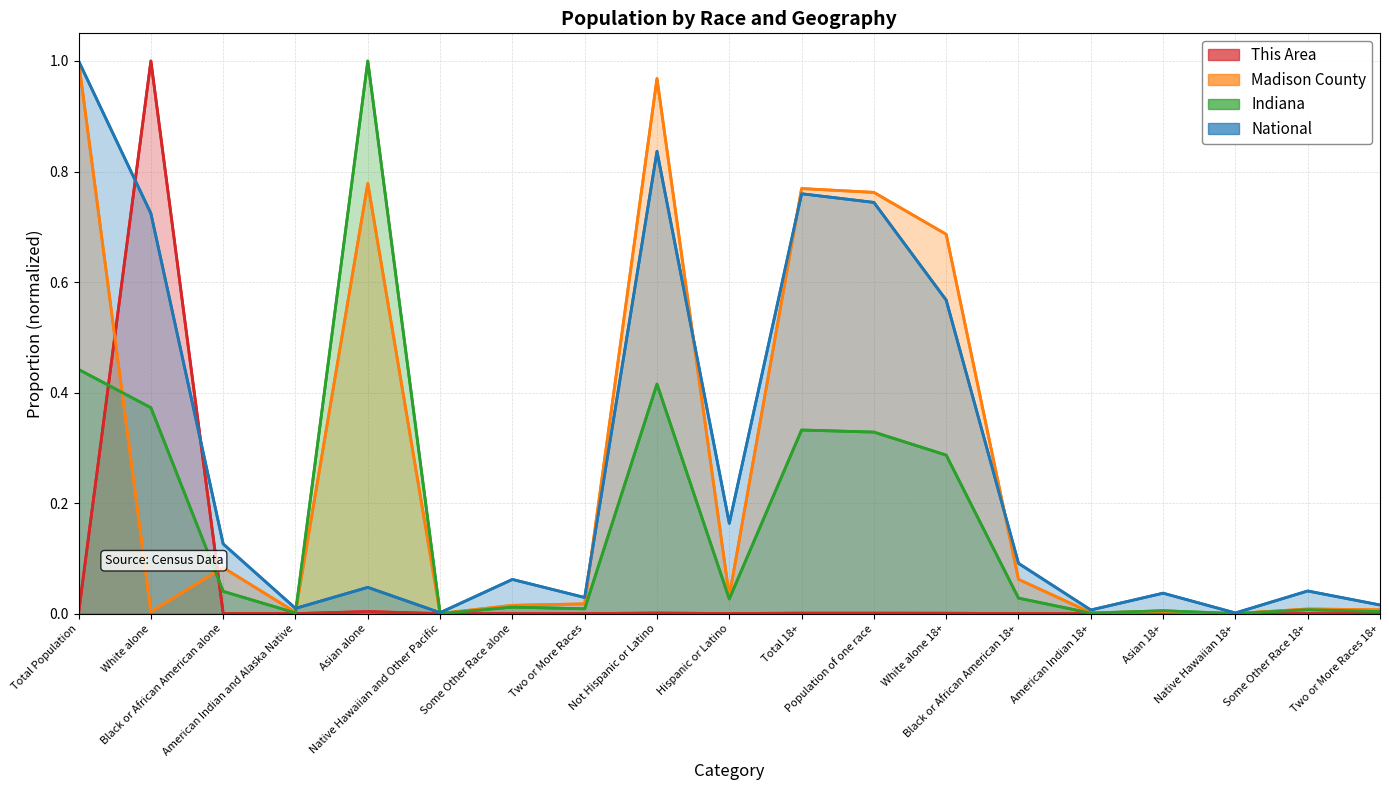

Where do Madison County and Indiana first cross each other?

Total Population and White alone